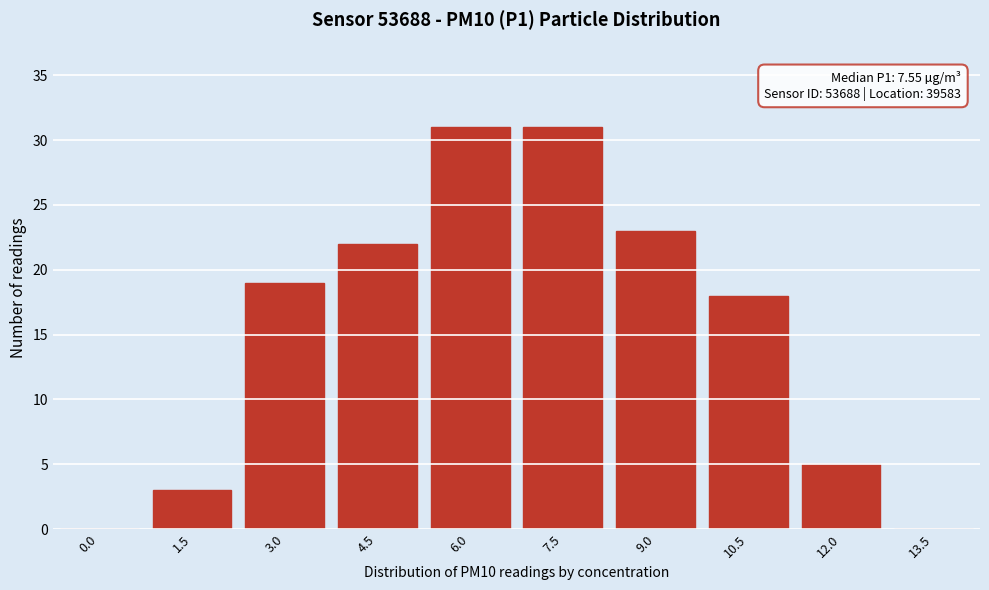

Reading right to left, extract all data points from this chart.

13.5=0	12.0=5	10.5=18	9.0=23	7.5=31	6.0=31	4.5=22	3.0=19	1.5=3	0.0=0